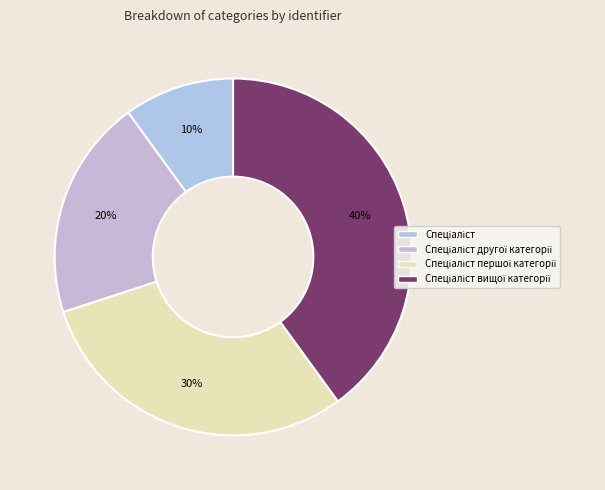

How many segments does this pie chart have?

4